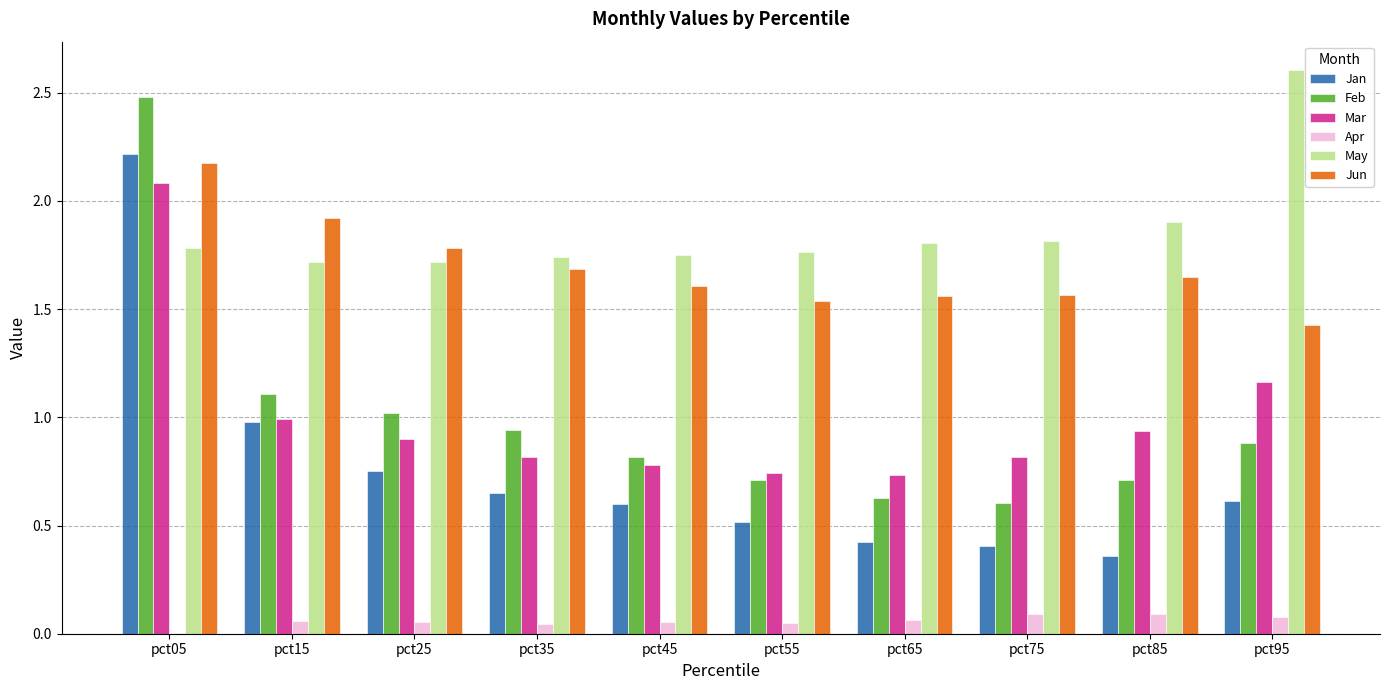

Are the bars horizontal?

No